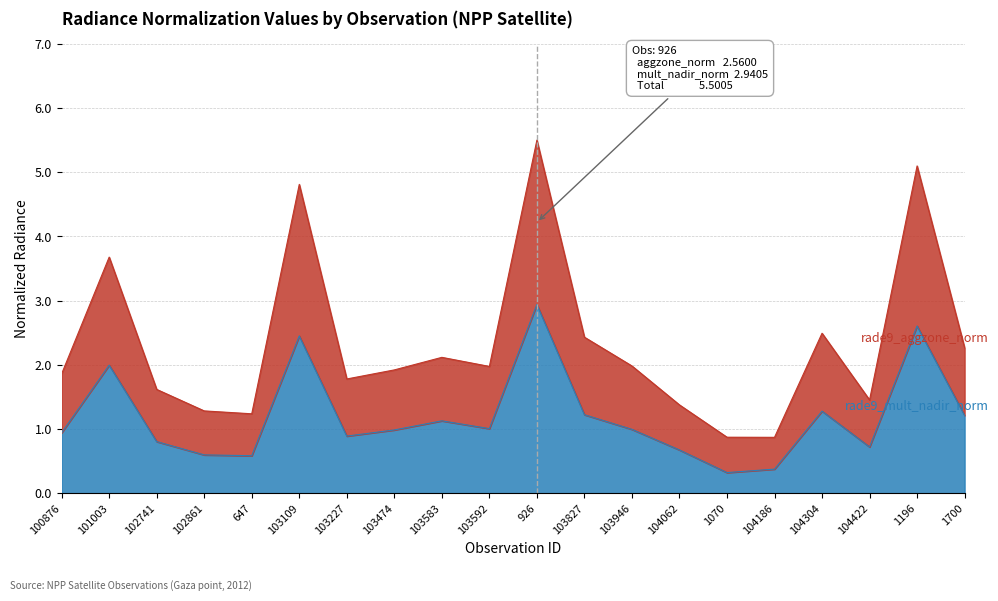

Where is the first local maximum for rade9_aggzone_norm?

101003